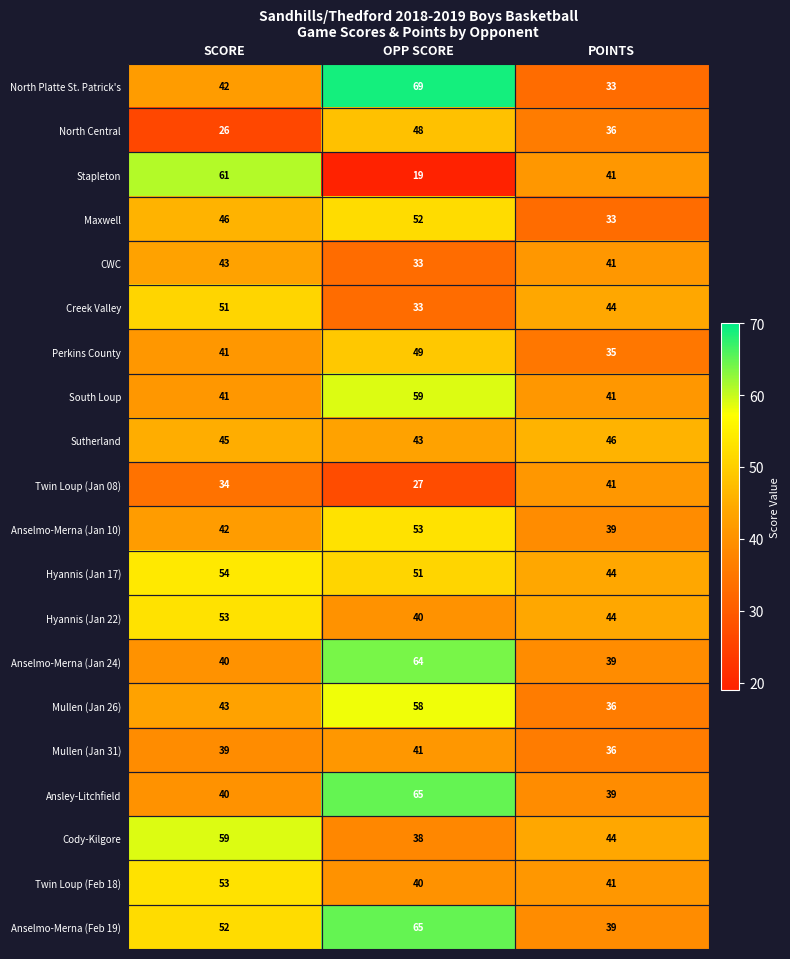

How many categories are shown in the chart?

3